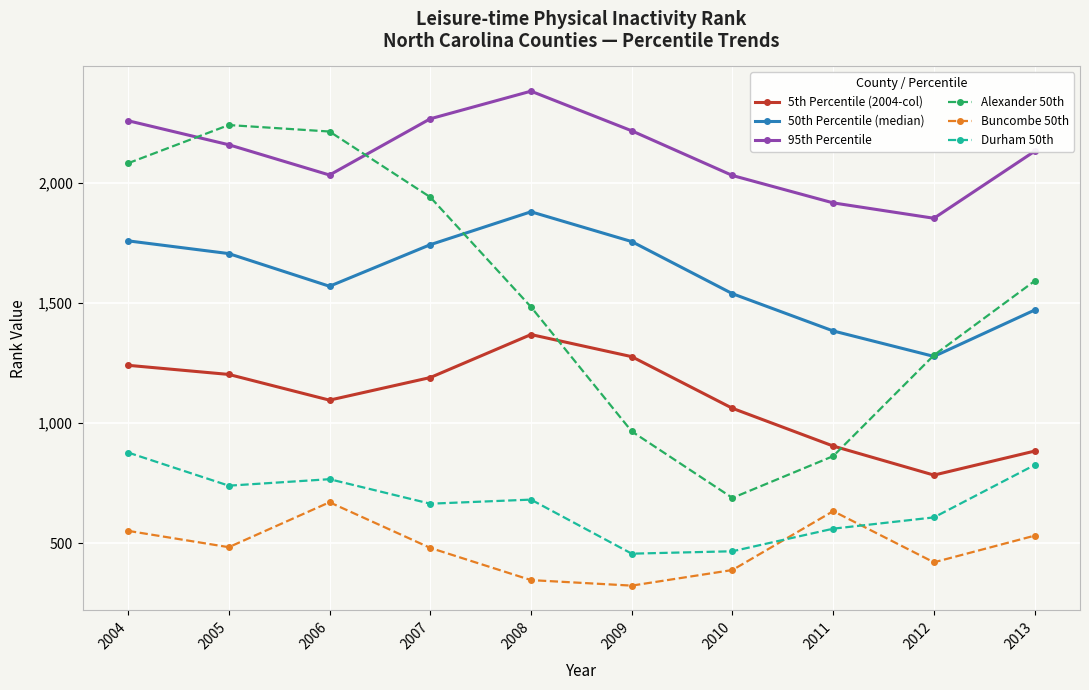

Which series has the largest range (max minus min)?

Alexander 50th